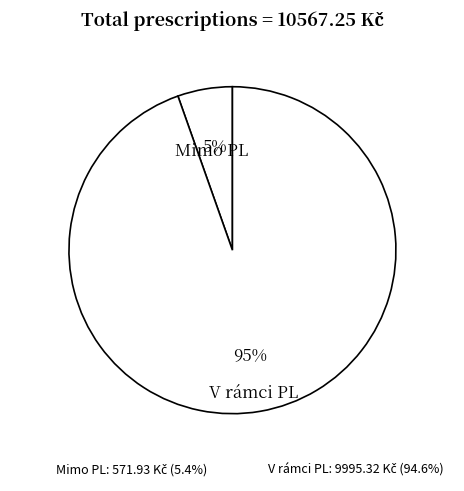

To the nearest percent, what is the average slice percentage?

50%